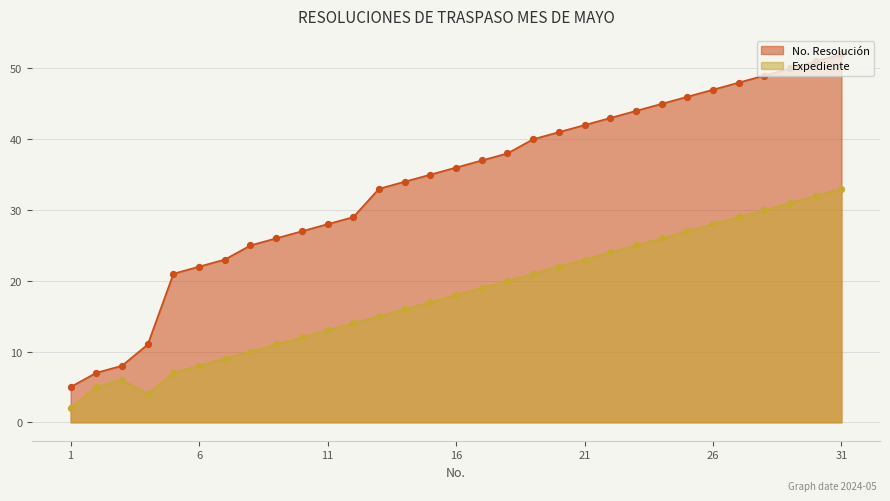

Is the value of No. Resolución at 27 greater than the value of Expediente at 30?

Yes